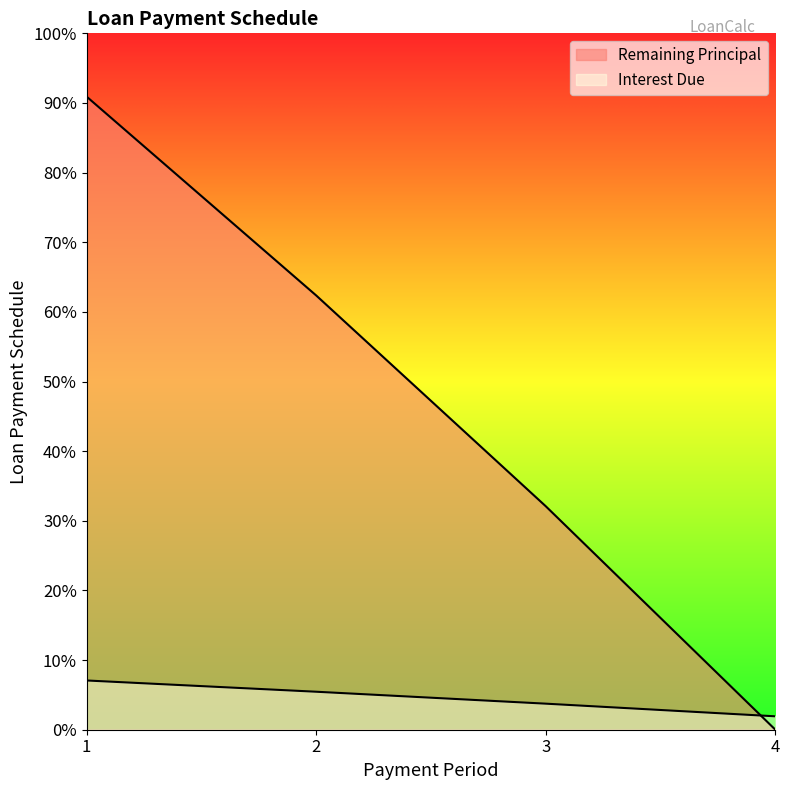

Reading left to right, transcribe all the data shown in this chart.

Interest Due: 1=900.0	2=694.3	3=476.2	4=245.0
Remaining Principal: 1=11571.1	2=7936.5	3=4083.8	4=0.0